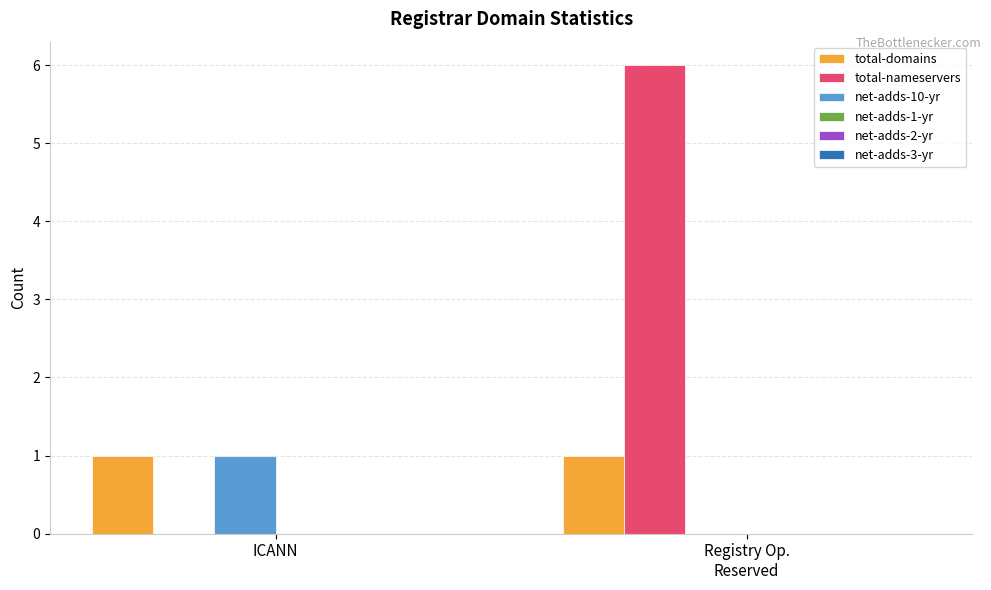

Which category has the highest value in the net-adds-10-yr series?

ICANN